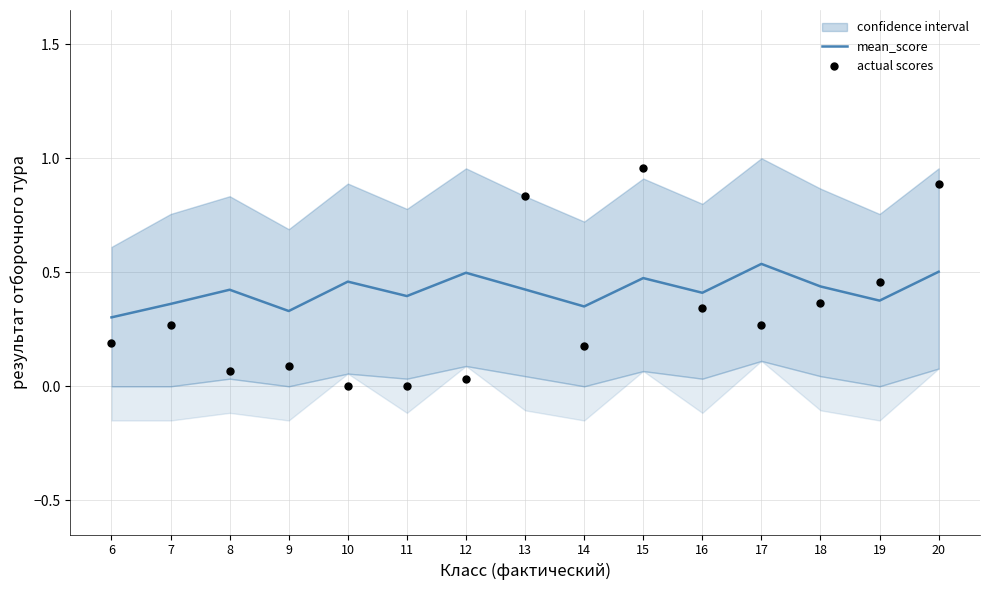

Which series has the largest Y range (max minus min)?

actual scores